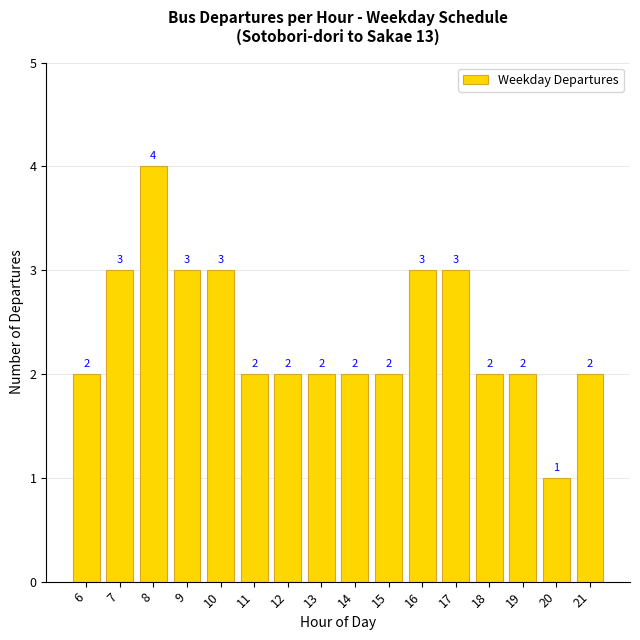

The value at 15 is 1. True or false?

False